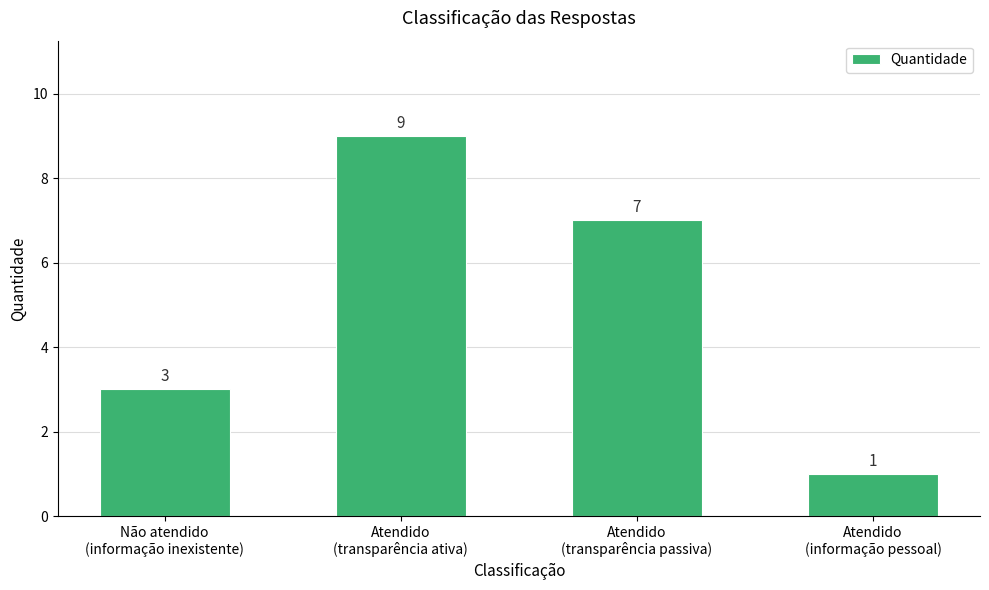

What is the ratio of the value at Não atendido
(informação inexistente) to the value at Atendido
(transparência ativa)?

0.3